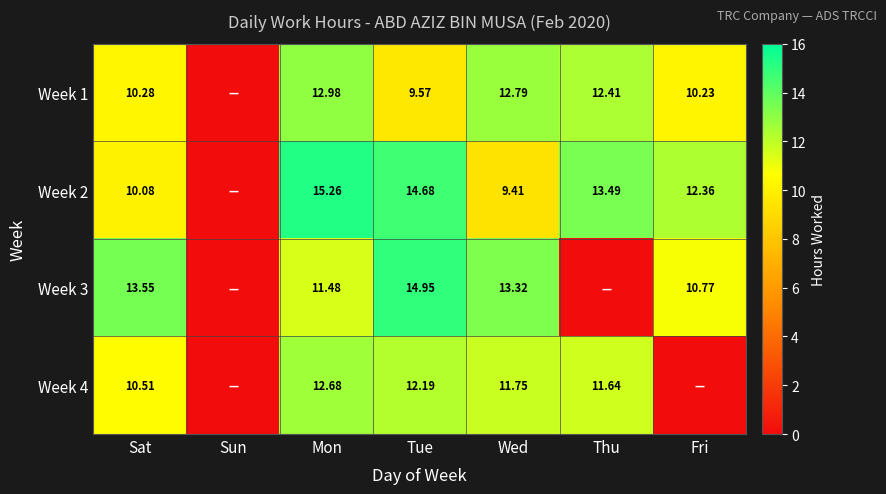

How many distinct data groups are displayed?

4